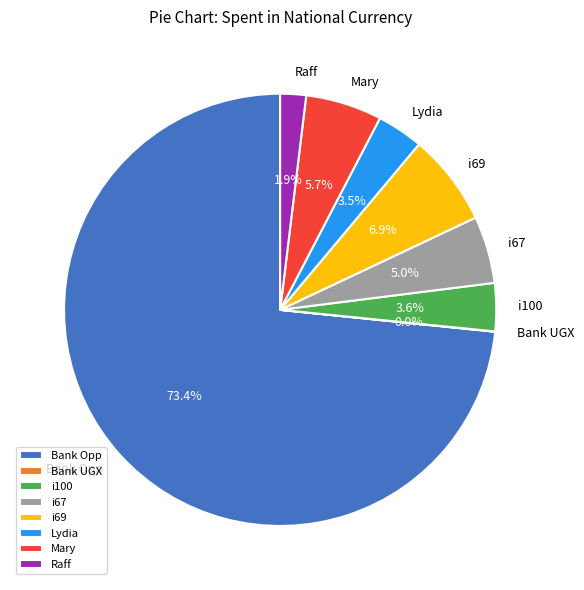

Which slice is the largest?

Bank Opp